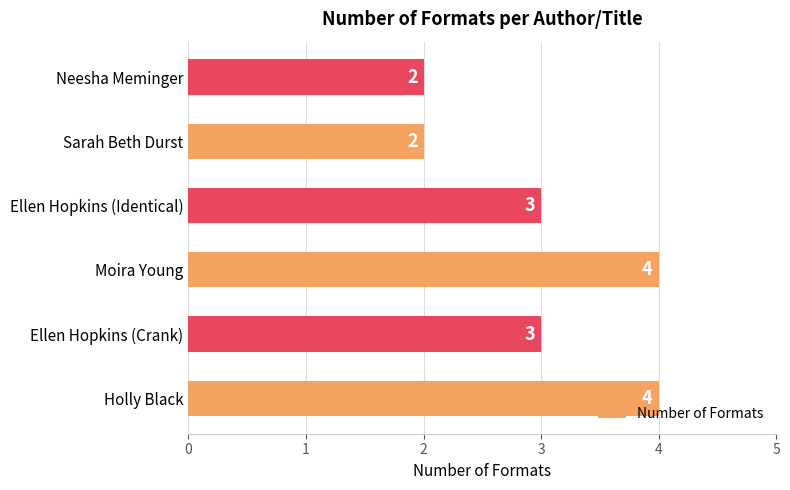

What is the greatest value displayed?

4